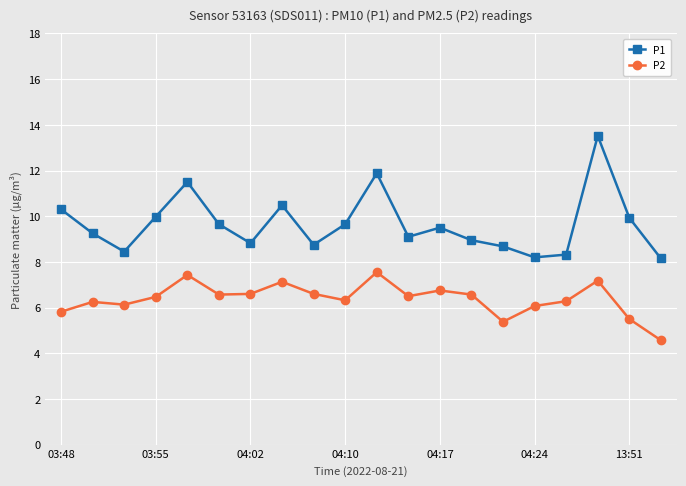

Does the chart have visible grid lines?

Yes